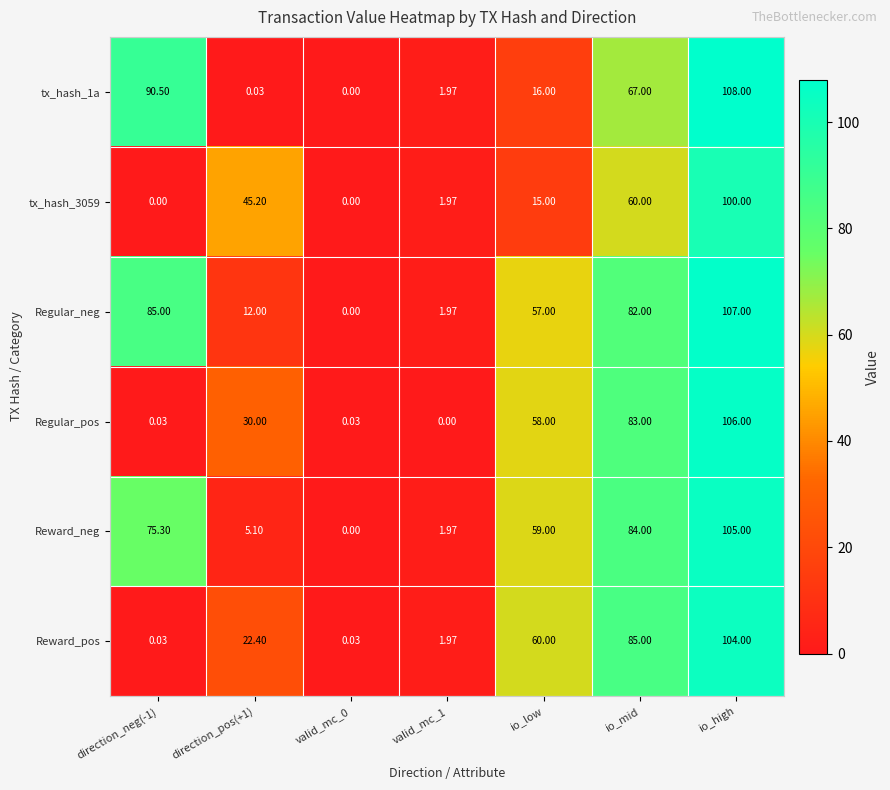

Rank the series at direction_pos(+1) from lowest to highest value.

tx_hash_1a, Reward_neg, Regular_neg, Reward_pos, Regular_pos, tx_hash_3059